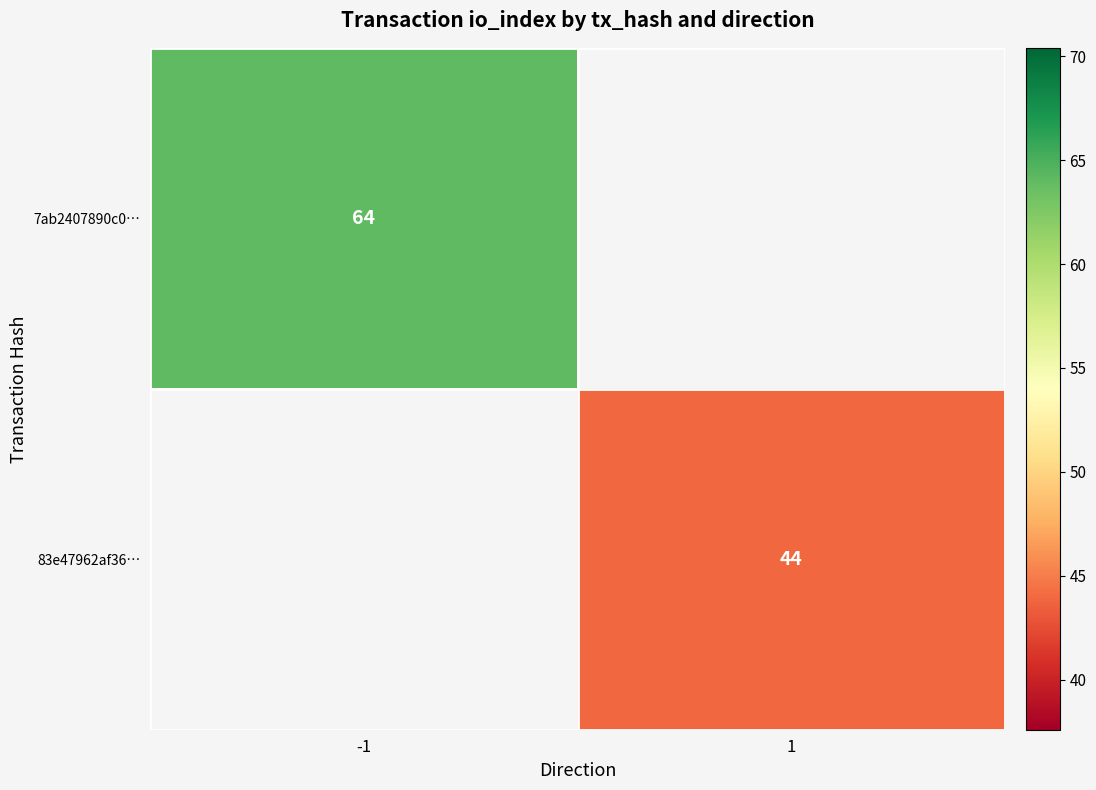

What is the smallest value displayed?

44.0